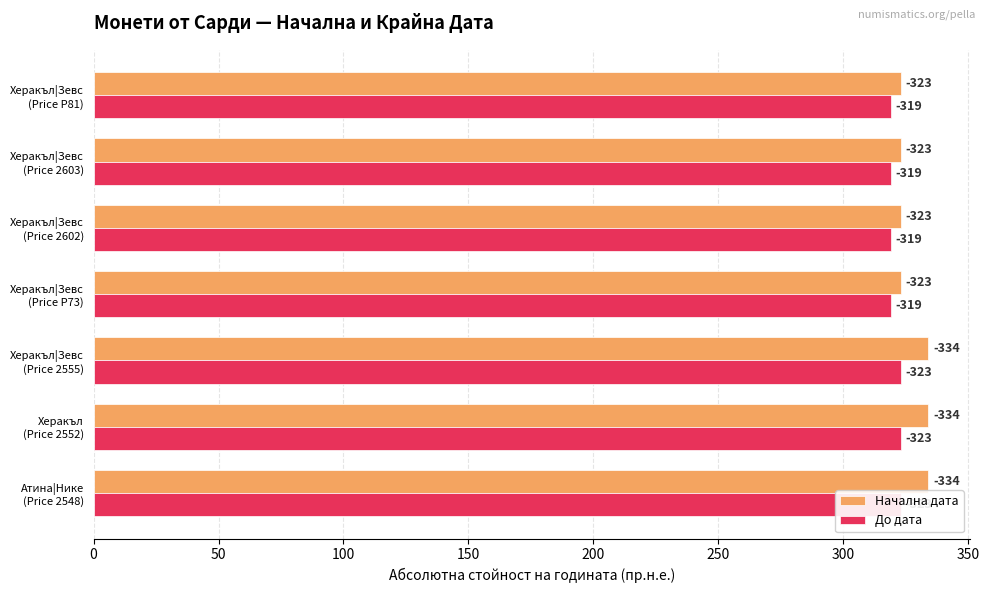

Is the value of Начална дата at Херакъл|Зевс (Price 2602) greater than the value of До дата at Херакъл|Зевс (Price P81)?

Yes